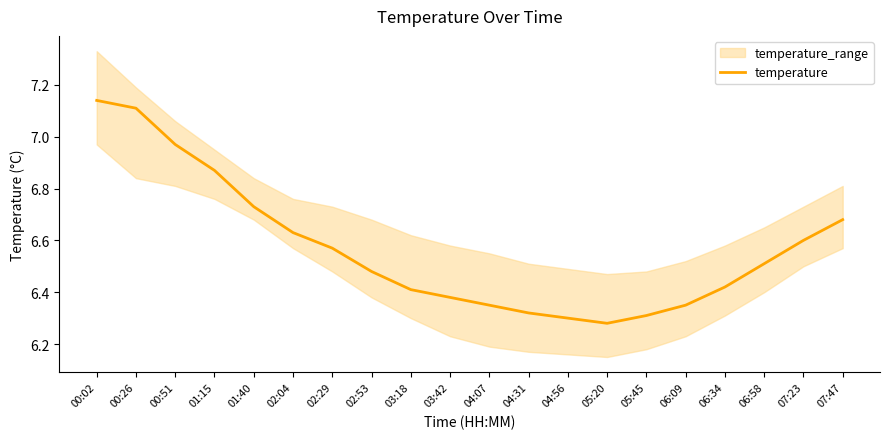

What value does the data have at 00:02?

7.1